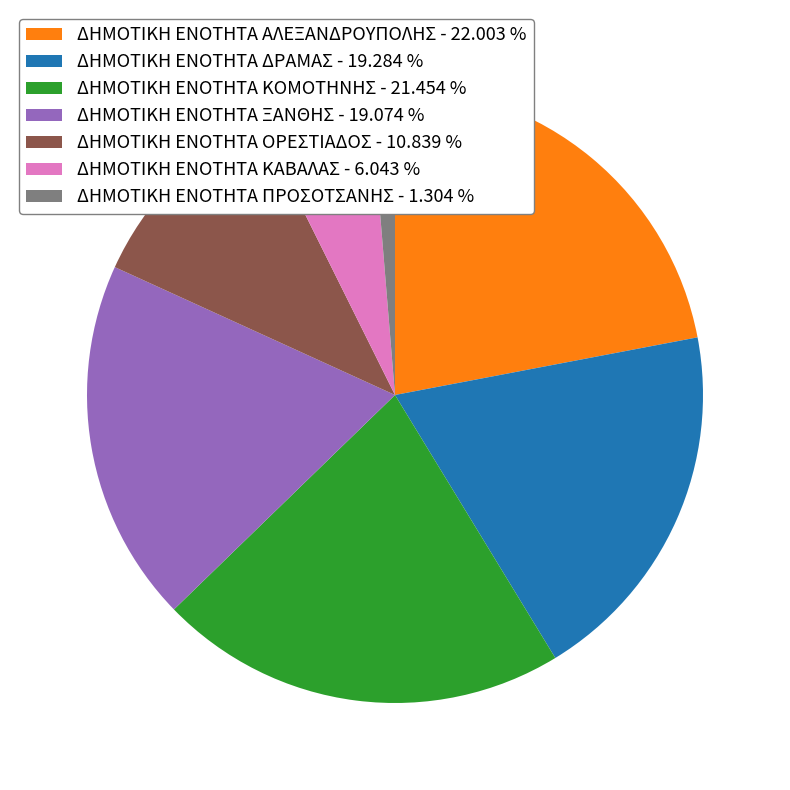

Is the sum of ΔΗΜΟΤΙΚΗ ΕΝΟΤΗΤΑ ΠΡΟΣΟΤΣΑΝΗΣ - 1.304 % and ΔΗΜΟΤΙΚΗ ΕΝΟΤΗΤΑ ΚΟΜΟΤΗΝΗΣ - 21.454 % greater than half?

No